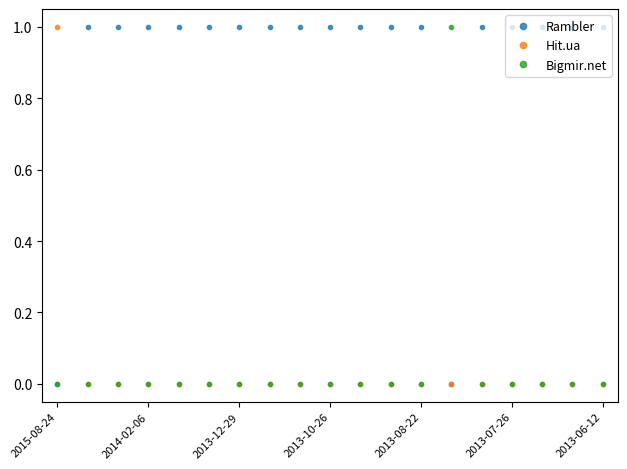

What is the sum of all Rambler values?

17